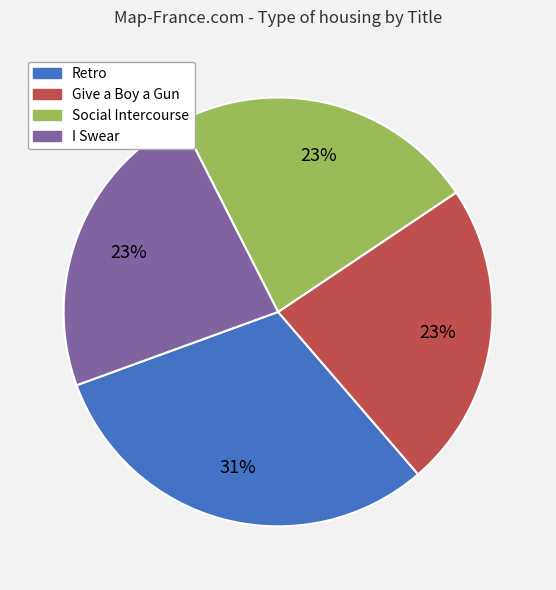

To the nearest percent, what portion does Give a Boy a Gun represent?

23%